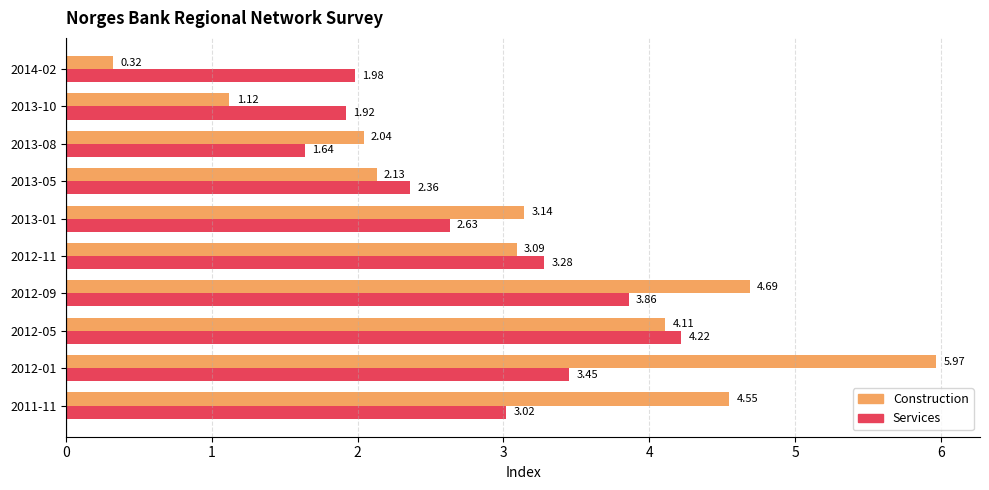

List the series in order of their peak value, highest first.

Construction, Services